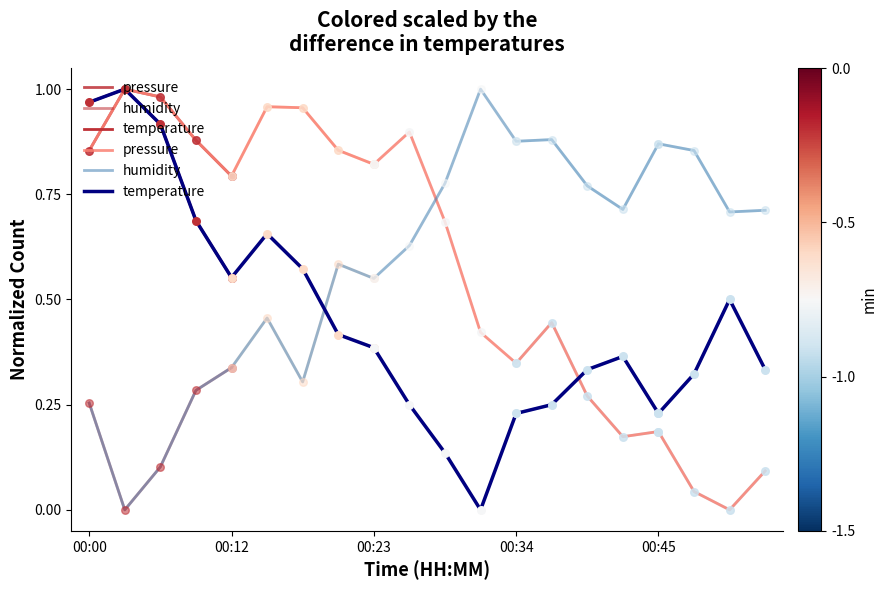

What are all the series names shown in the legend?

pressure, humidity, temperature